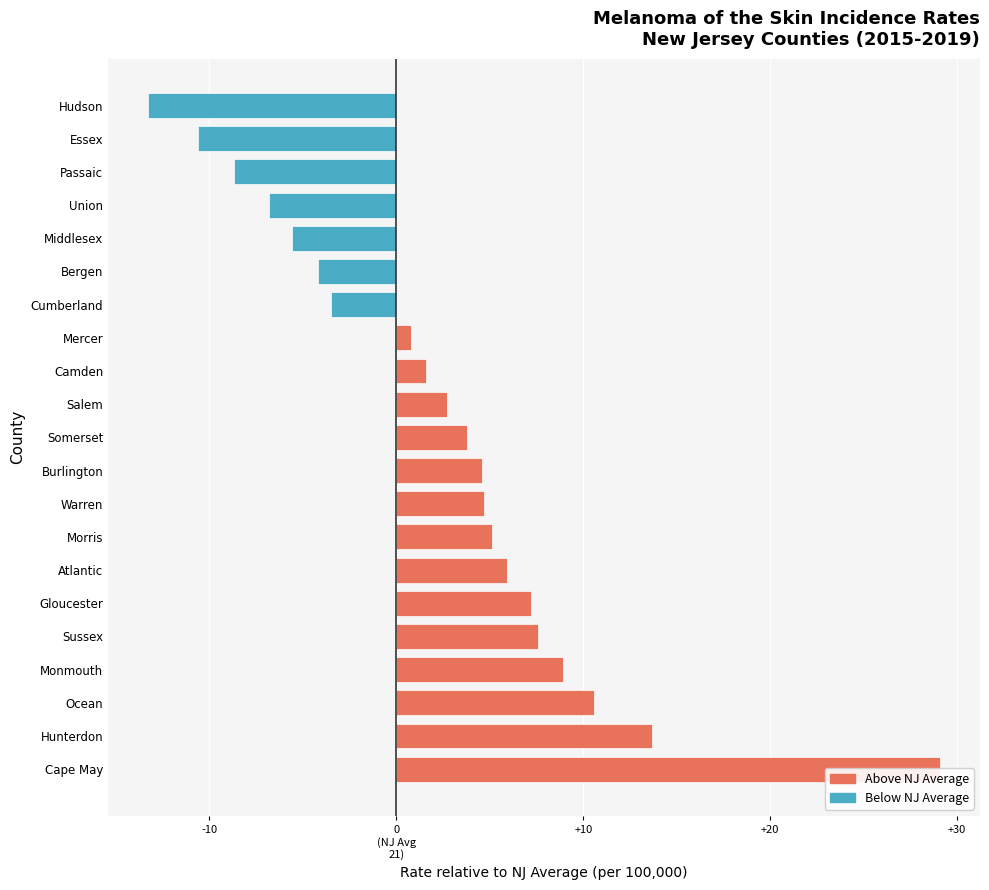

What is the sum of all values?

53.6